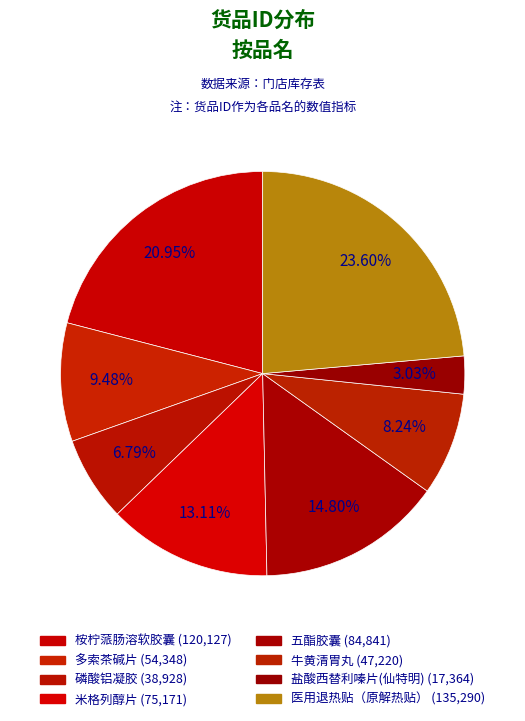

Does 盐酸西替利嗪片(仙特明) represent more than half of the total?

No